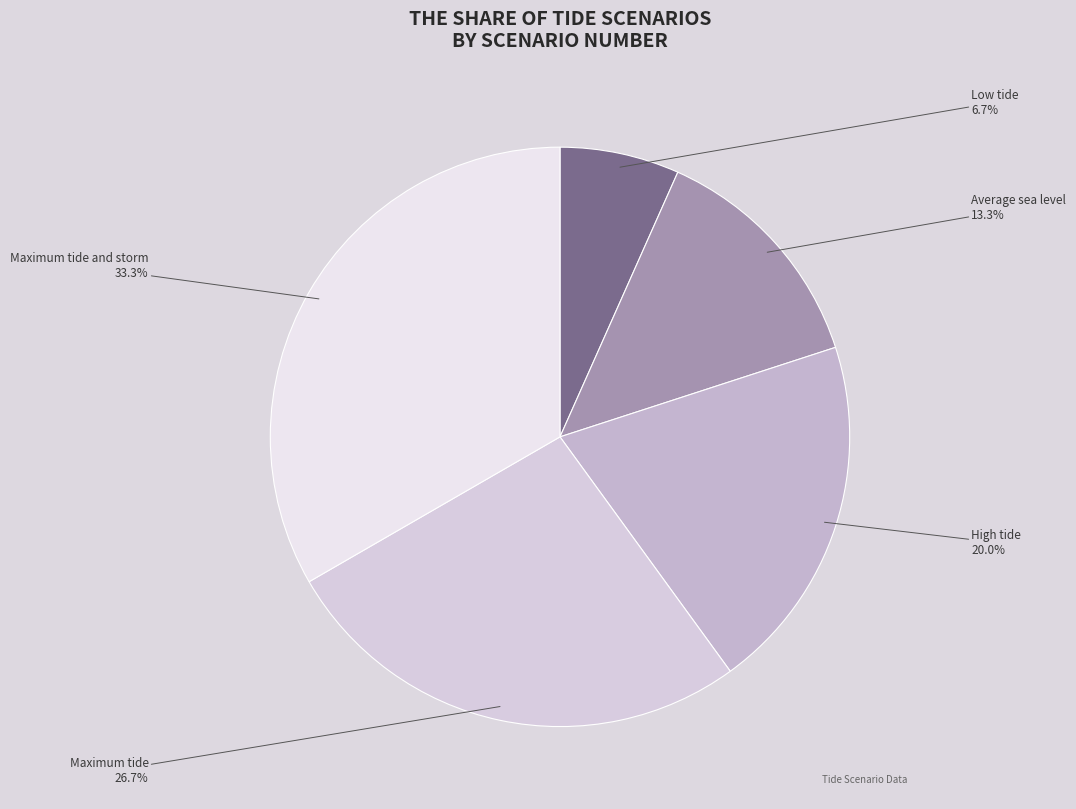

Is it true that High tide is 35% of the pie?

False